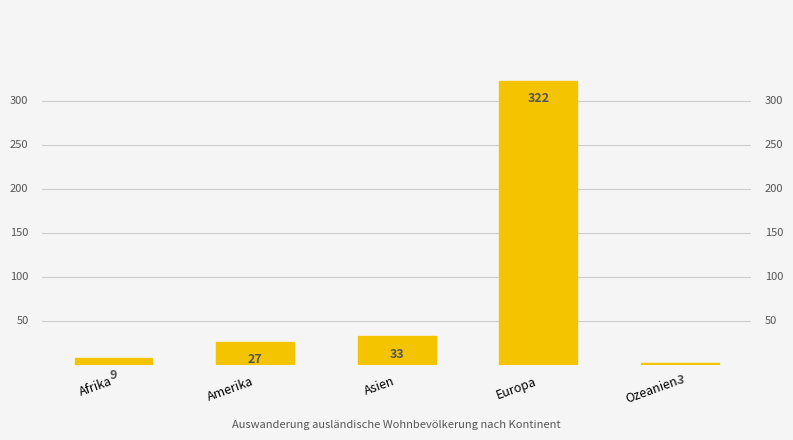

Which category has the lowest value across all series?

Ozeanien